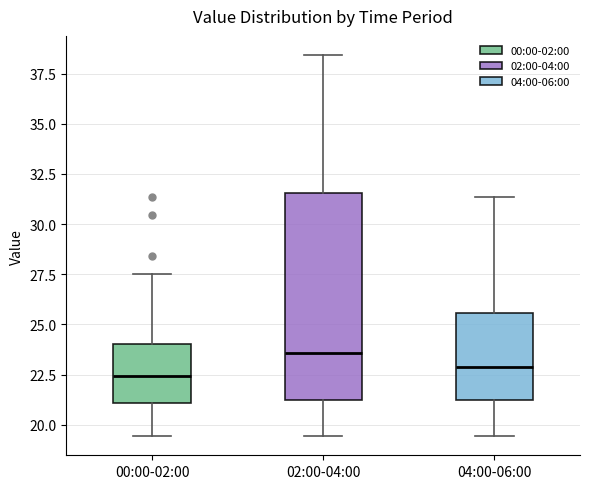

Where is the lower edge of the box for 02:00-04:00 on the y-axis? The values are not printed on the chart, so give them approximately, as read against the axis.

21.0